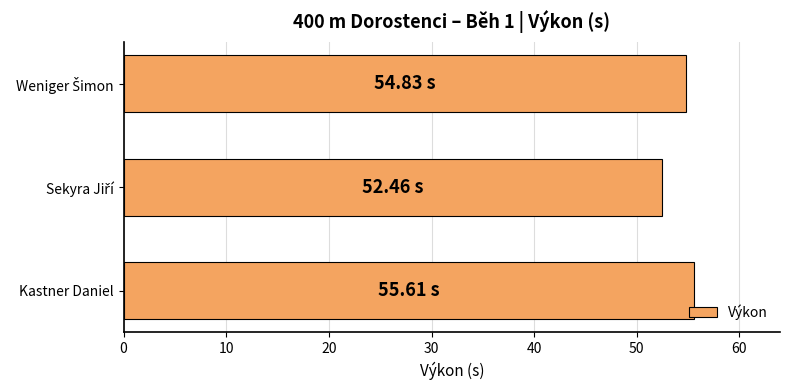

What is the difference between the second highest and minimum values?

2.4